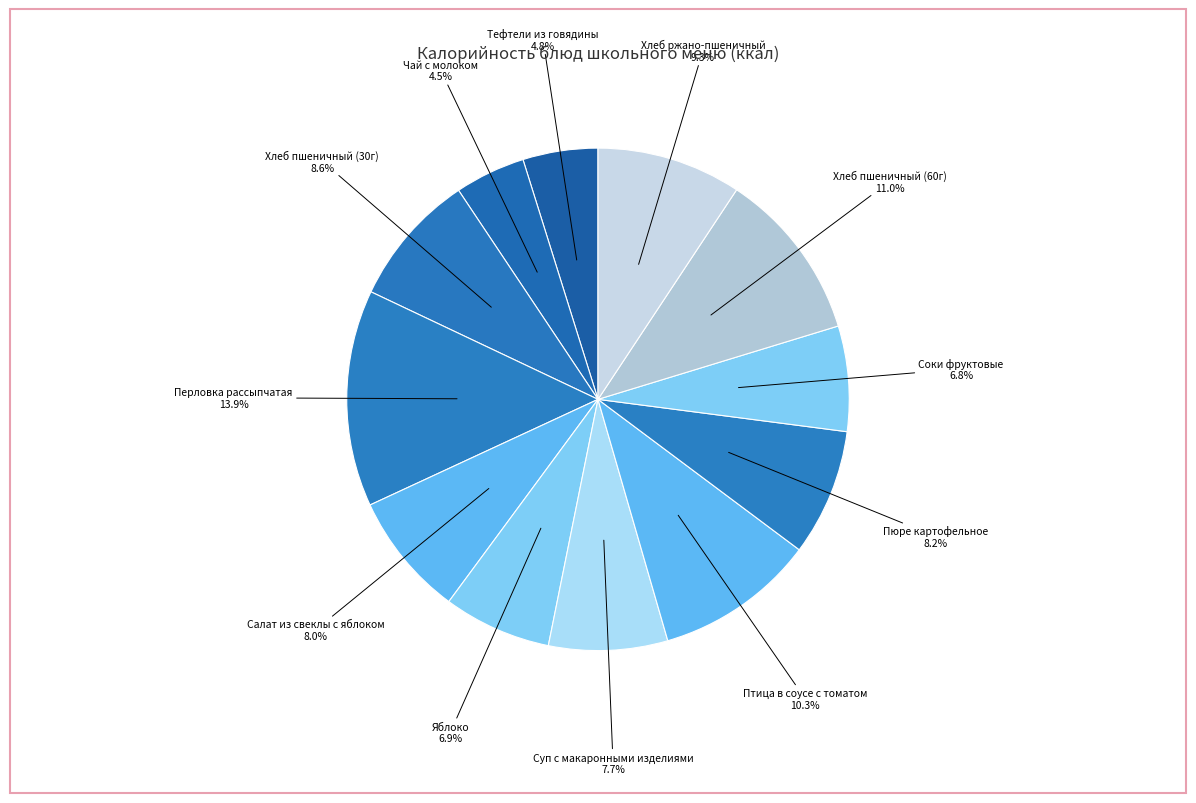

The Салат из свеклы с яблоком slice represents 8% of the pie. True or false?

True